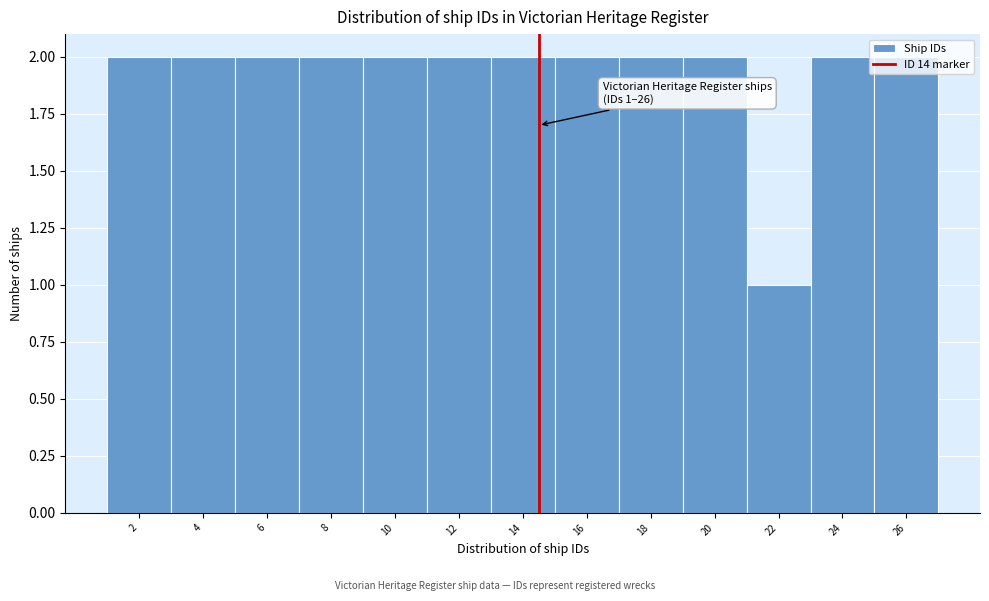

Is it true that the value at 10 is 2?

True